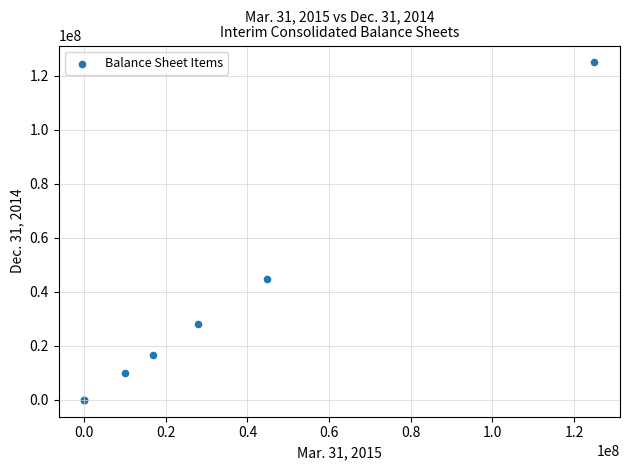

What Y value in the scatter plot is closest to 62500000?

44786011.0